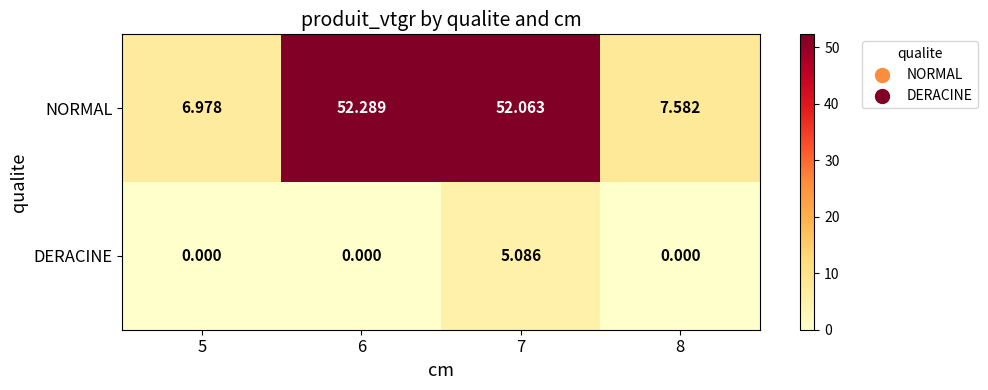

Rank the series by their maximum value, from lowest to highest.

DERACINE, NORMAL